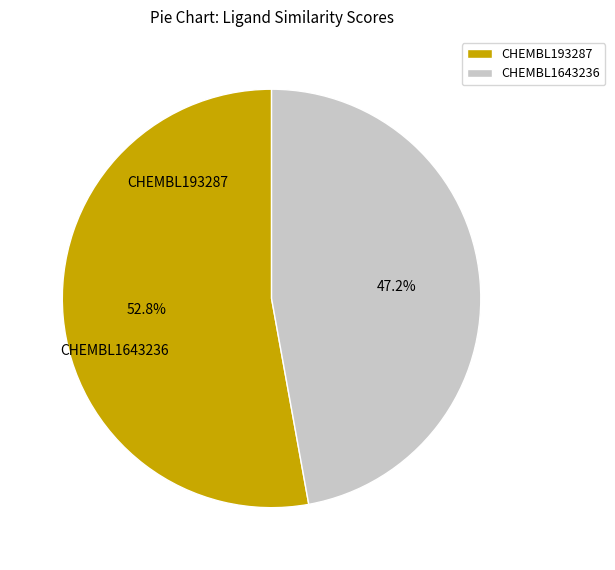

How many segments does this pie chart have?

2